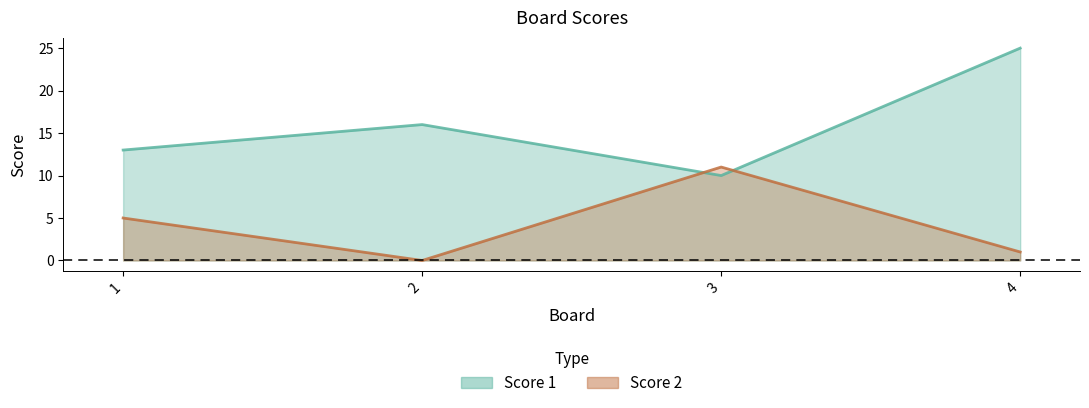

Which category has the lowest value across all series?

2